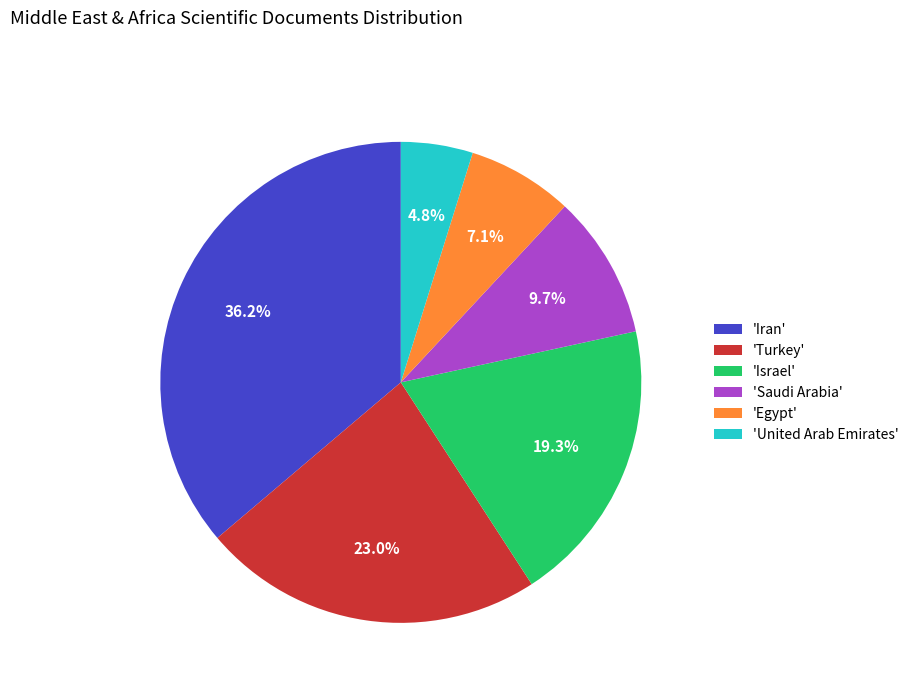

Is there a majority slice in this chart?

No